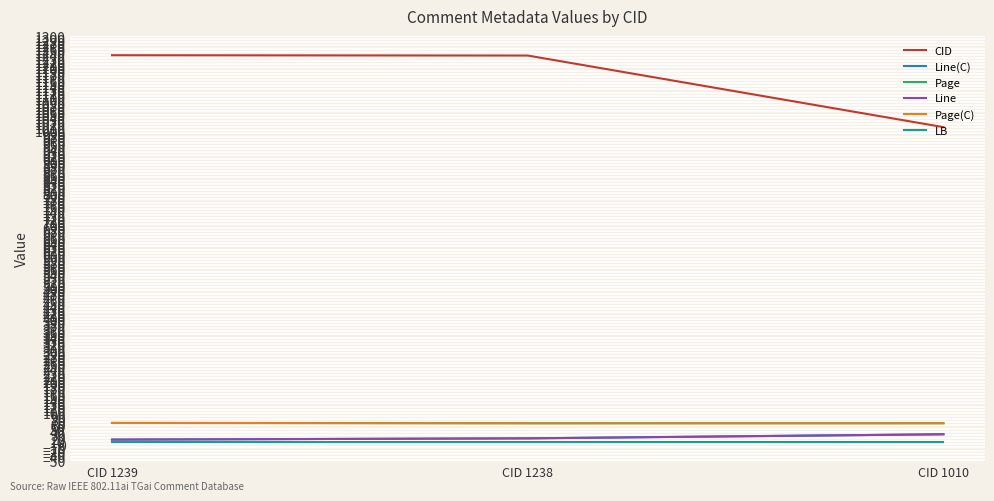

Does the chart display data point markers on the line(s)?

No